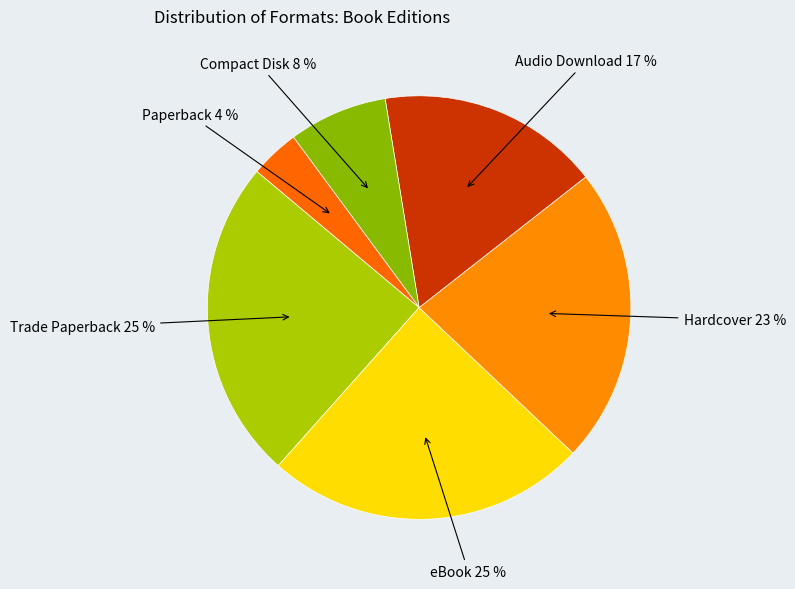

How many segments does this pie chart have?

6